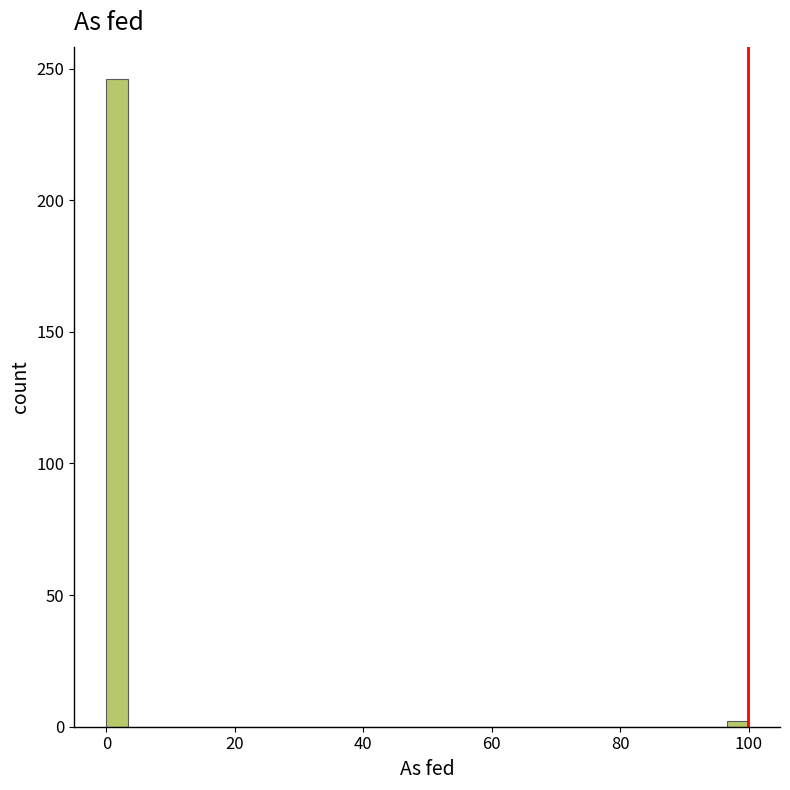

Around what value on the x-axis is the tallest bar? Give the approximate position of its centre, as read against the axis.

2